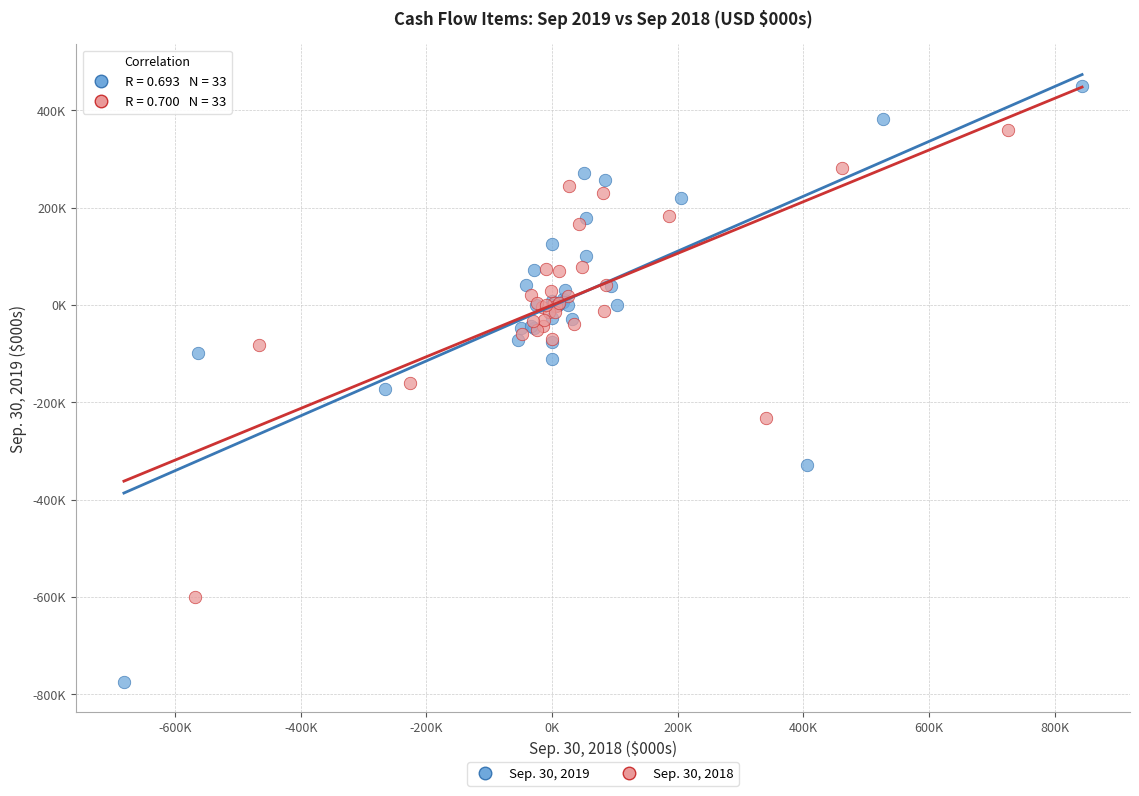

What are all the series names shown in the legend?

Sep. 30, 2019, Sep. 30, 2018